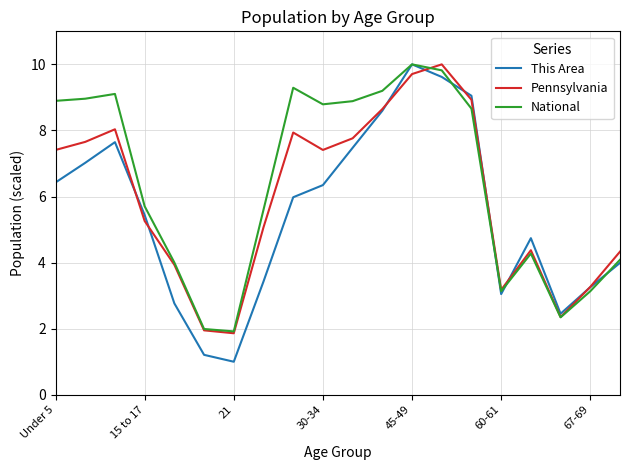

What is the smallest value displayed?

1.0